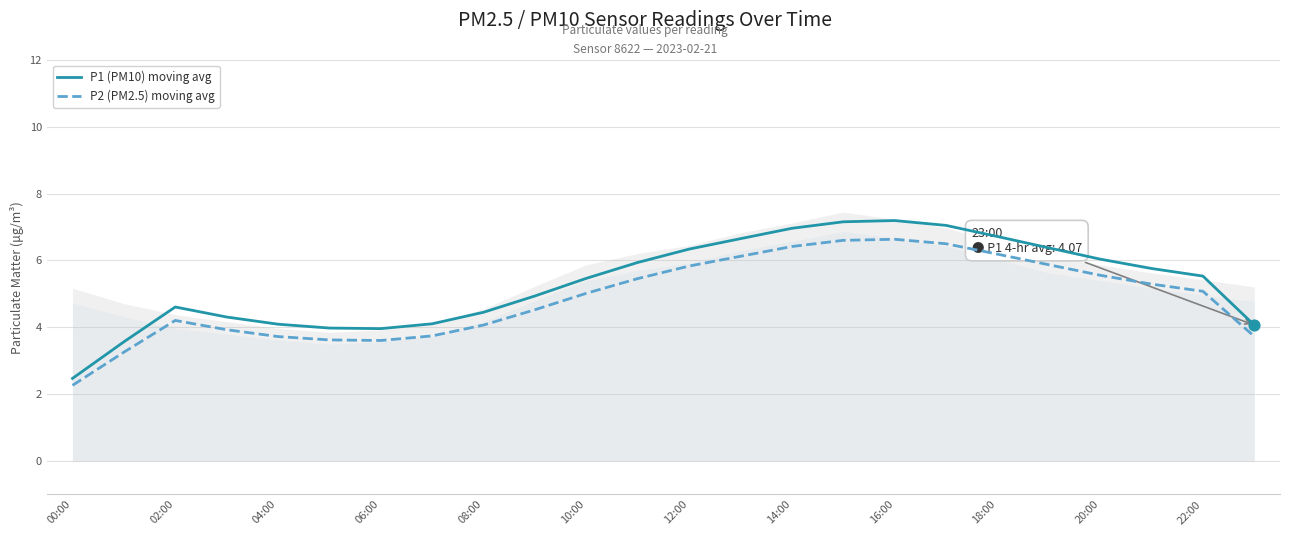

Is it true that P2 (PM2.5) moving avg equals 6.2 at 18:00?

True